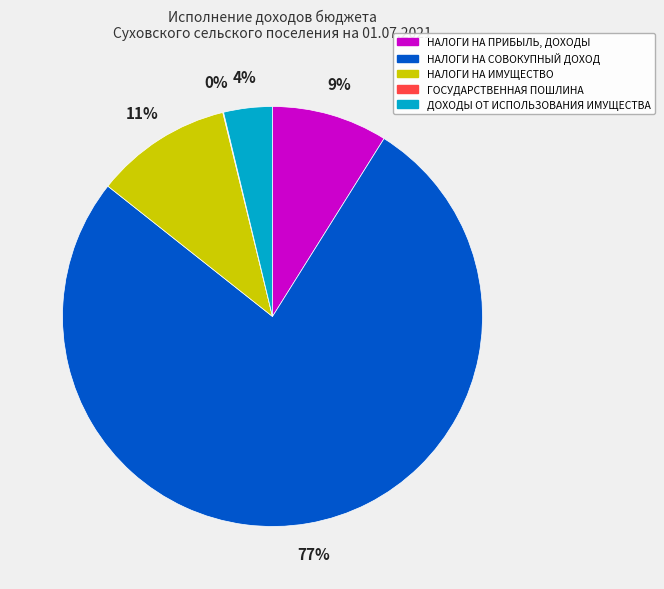

Combined, do НАЛОГИ НА ИМУЩЕСТВО and НАЛОГИ НА ПРИБЫЛЬ, ДОХОДЫ account for over 50%?

No